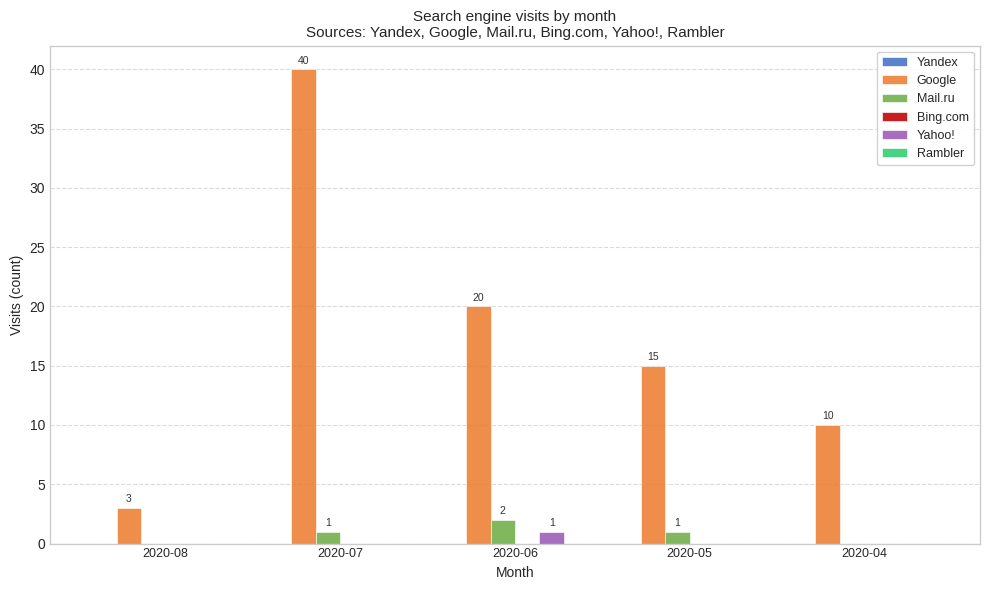

Reading left to right, extract all data points from this chart.

Google: 2020-08=3	2020-07=40	2020-06=20	2020-05=15	2020-04=10
Mail.ru: 2020-08=0	2020-07=1	2020-06=2	2020-05=1	2020-04=0
Yahoo!: 2020-08=0	2020-07=0	2020-06=1	2020-05=0	2020-04=0